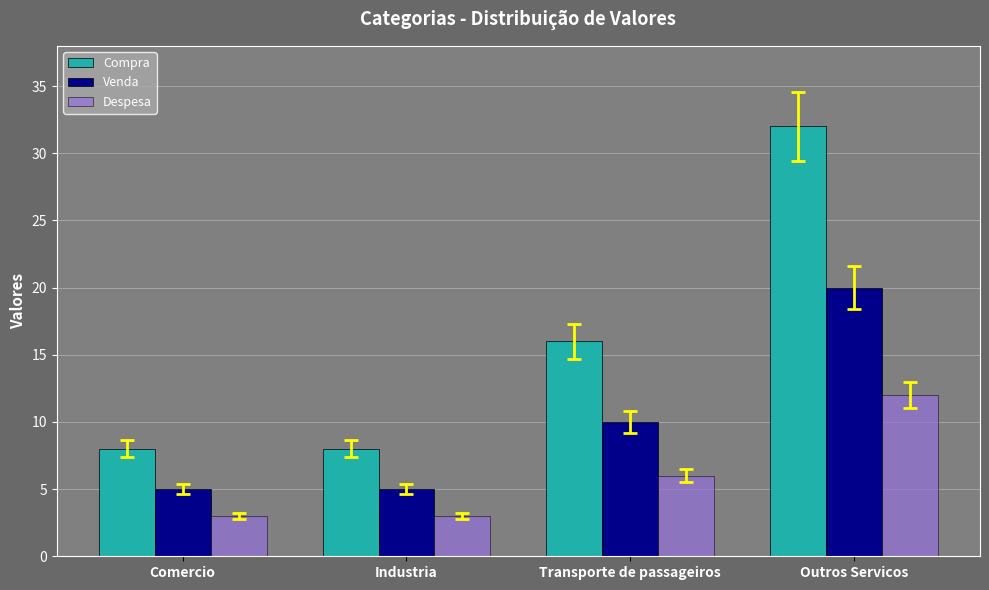

At how many categories does at least one series exceed 23?

1